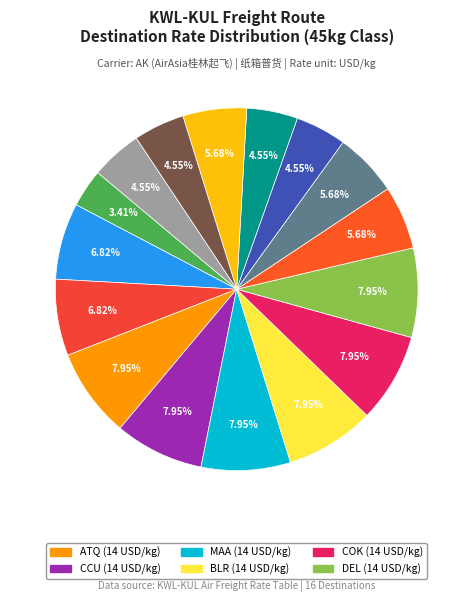

How many segments does this pie chart have?

16